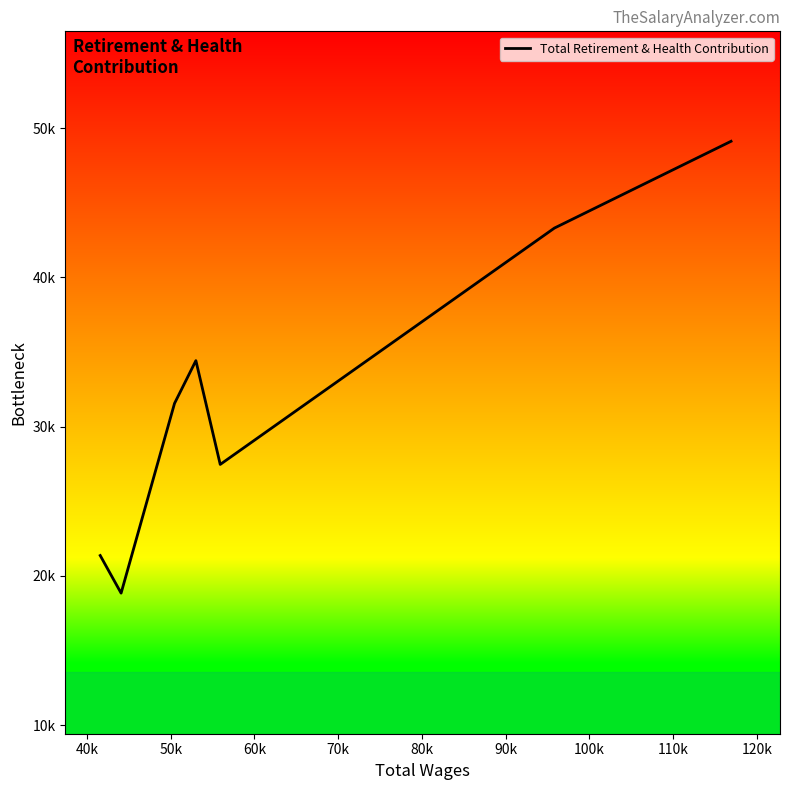

What is the greatest value displayed?

49116